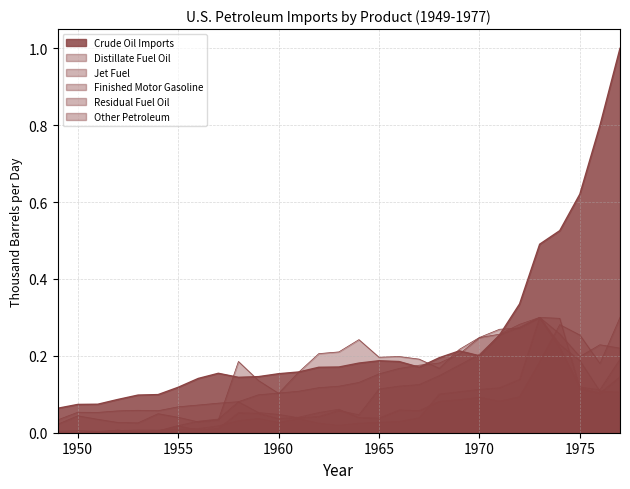

What is the difference between the Jet Fuel values at 1951 and 1973?

0.3